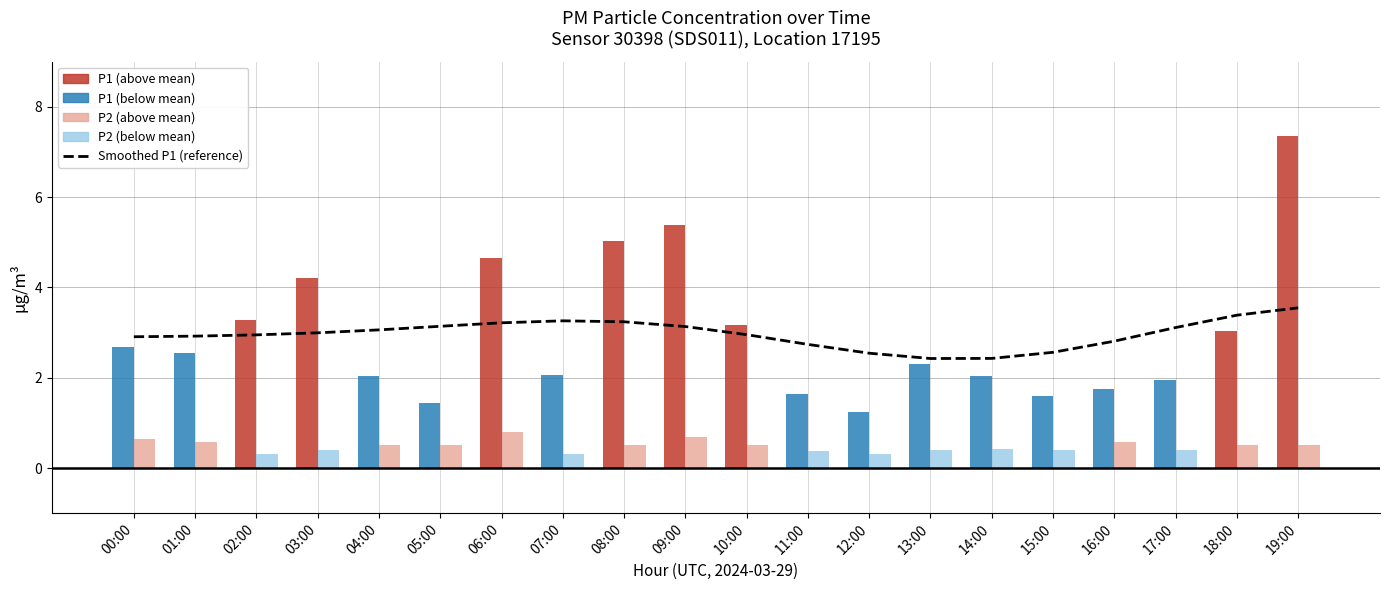

What is the label of the 9th bar from the left?

08:00